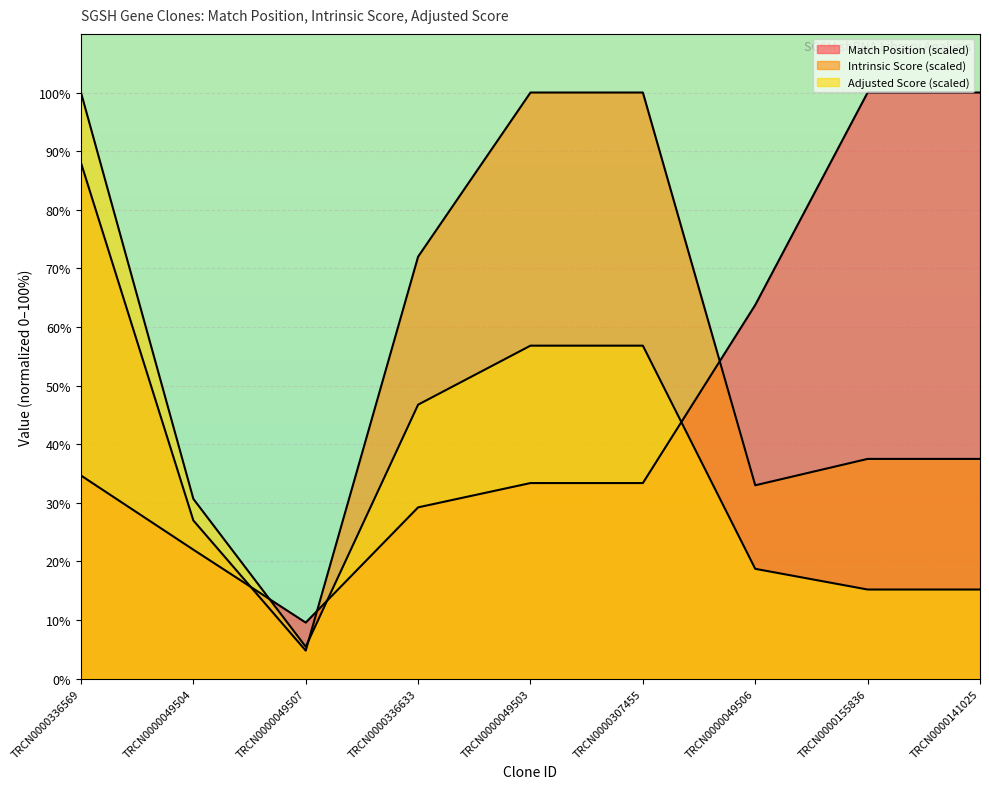

How many interior local valleys does the Adjusted Score series have?

1